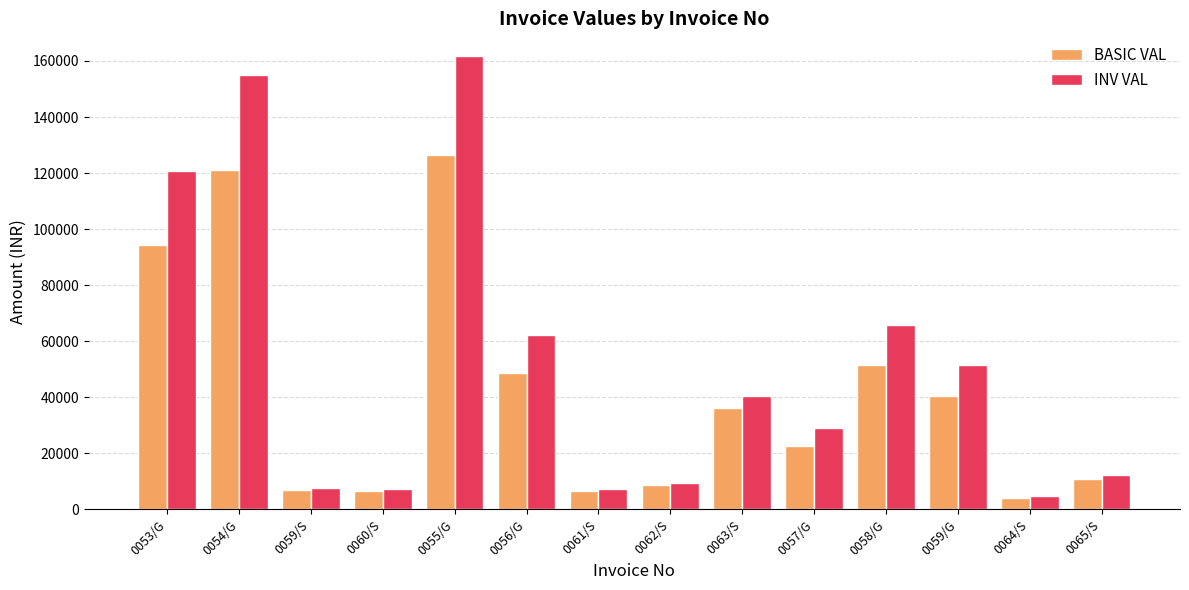

Where does the BASIC VAL series first go above 36000?

0053/G